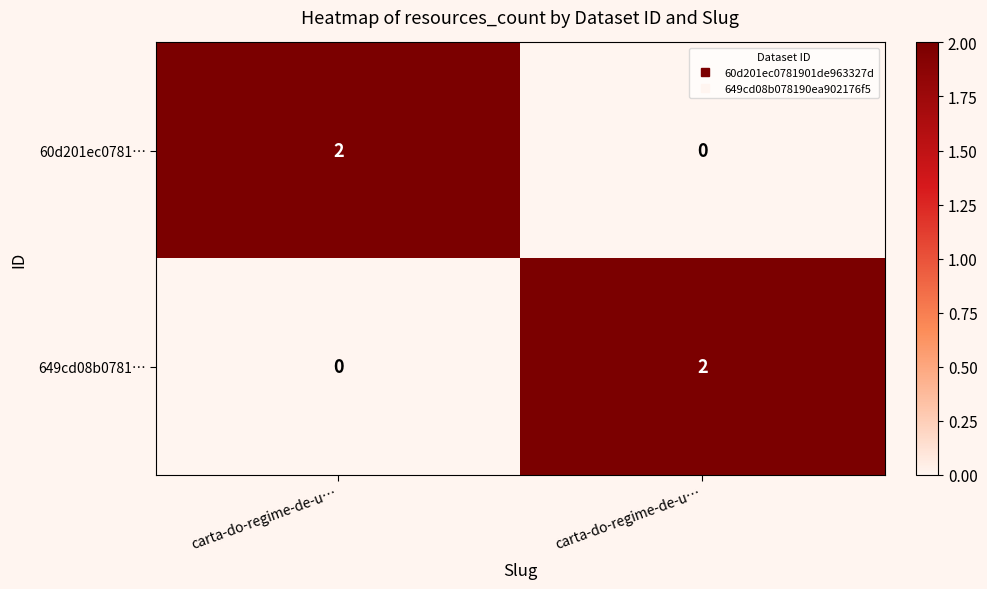

Reading left to right, list all the values displayed in this chart.

60d201ec0781…: carta-do-regime-de-u…=2	carta-do-regime-de-u…=0
649cd08b0781…: carta-do-regime-de-u…=0	carta-do-regime-de-u…=2